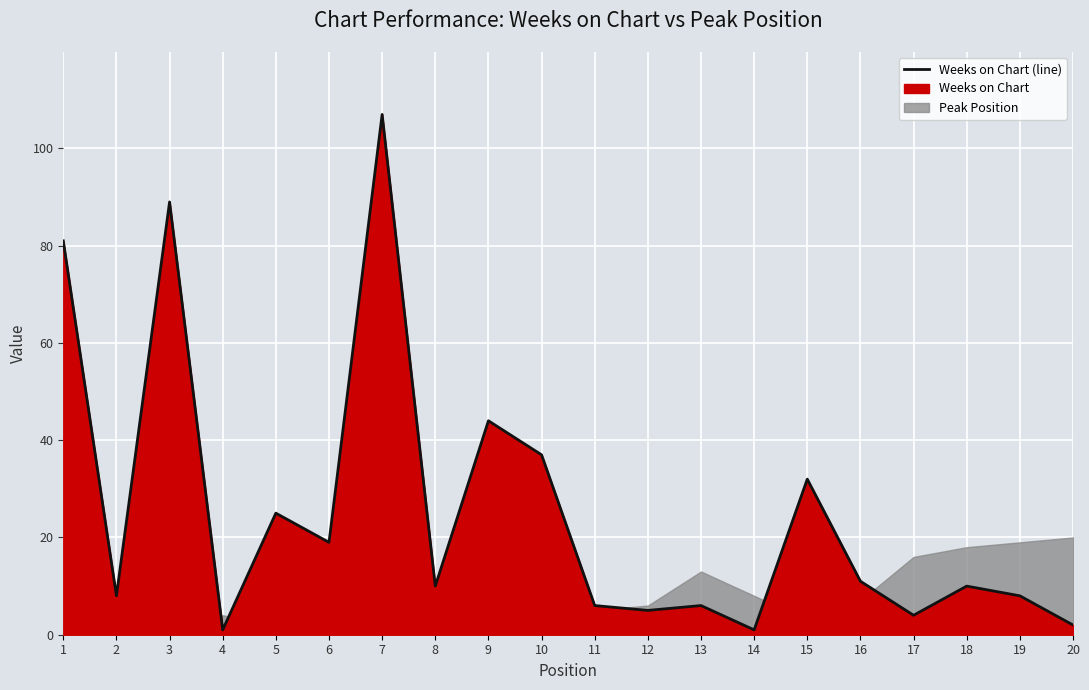

Rank the categories by value from highest to lowest.

7, 3, 1, 9, 10, 15, 5, 6, 16, 8, 18, 2, 19, 11, 13, 12, 17, 20, 4, 14